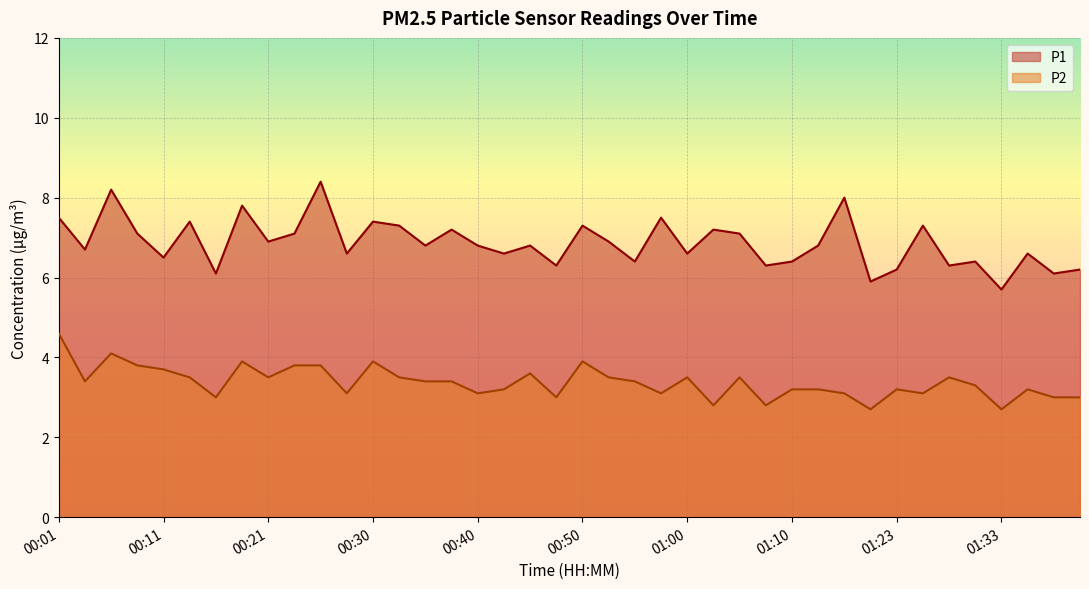

True or false: P2 and P1 cross at least once.

False